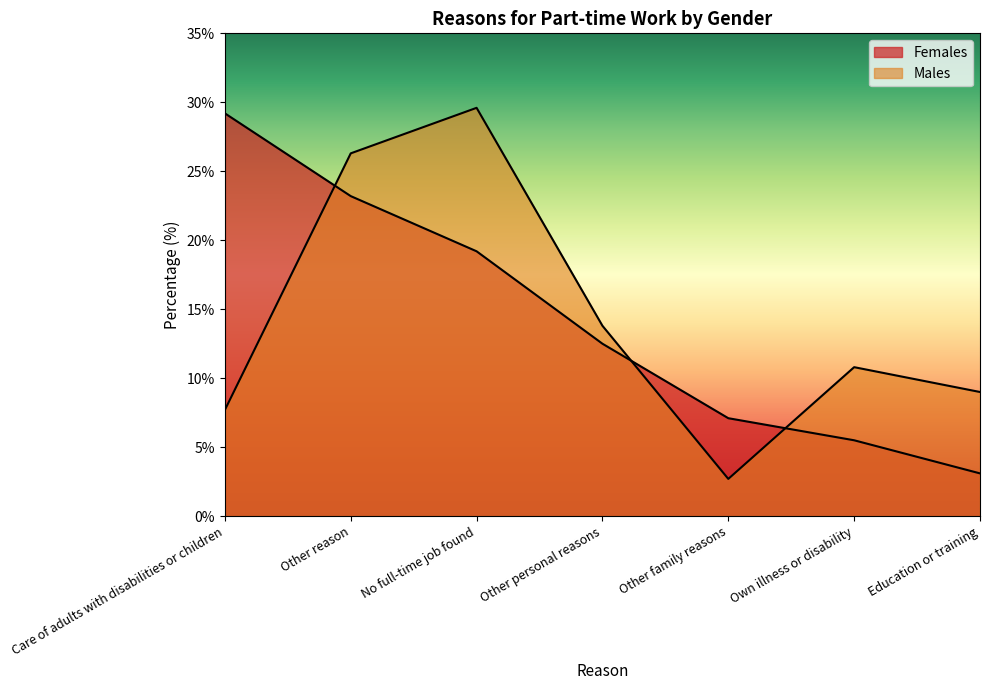

What is the maximum value for Males?

29.6